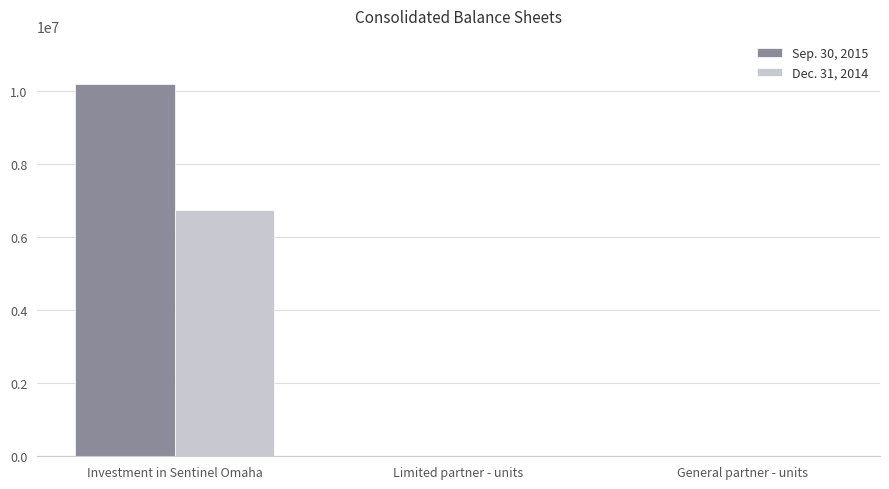

Is the value of Sep. 30, 2015 at Limited partner - units greater than the value of Dec. 31, 2014 at Investment in Sentinel Omaha?

No